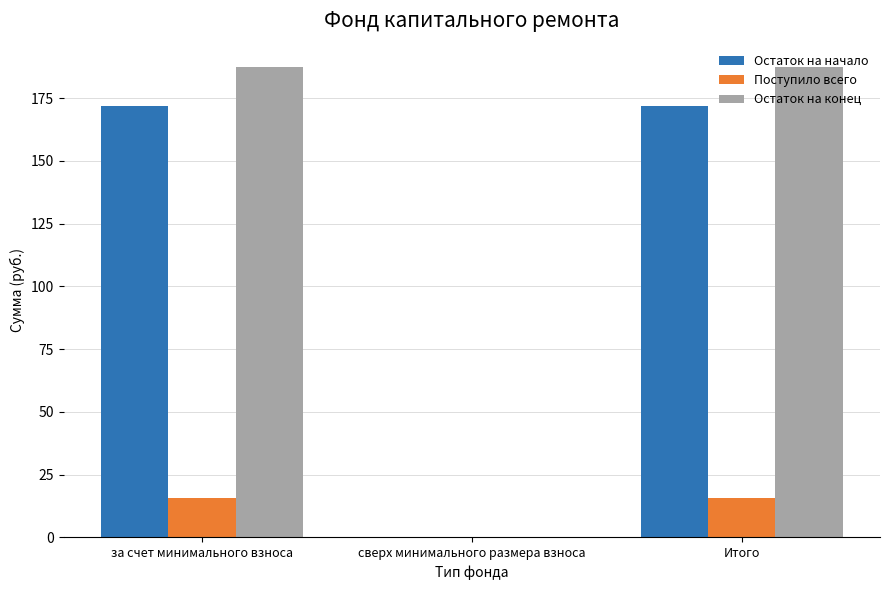

Reading left to right, what are all the values shown in this chart?

Остаток на начало: 171.9	0.0	171.9
Поступило всего: 15.4	0.0	15.4
Остаток на конец: 187.4	0.0	187.4